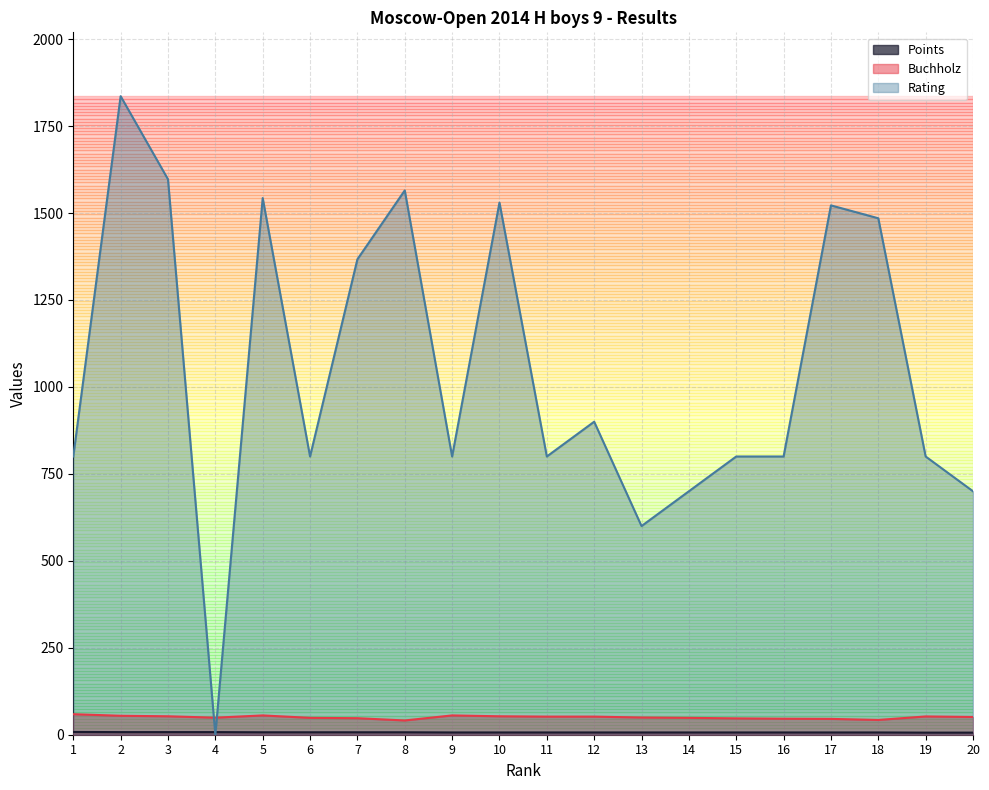

Where is Rating nearest to the value 918?

12